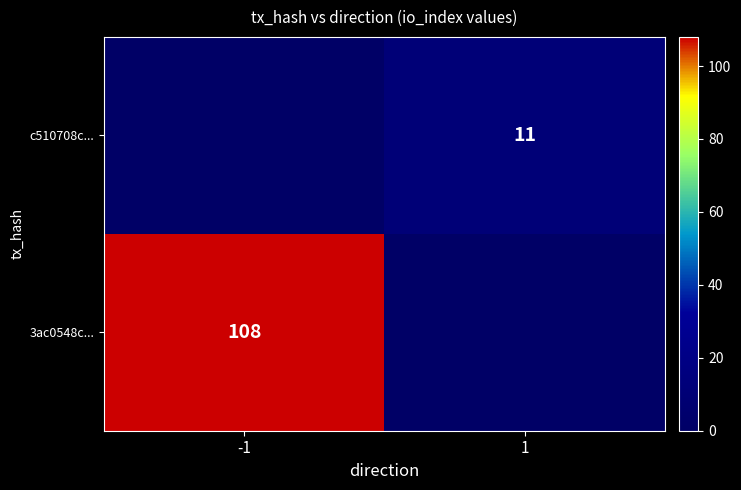

Which category has the lowest value across all series?

1